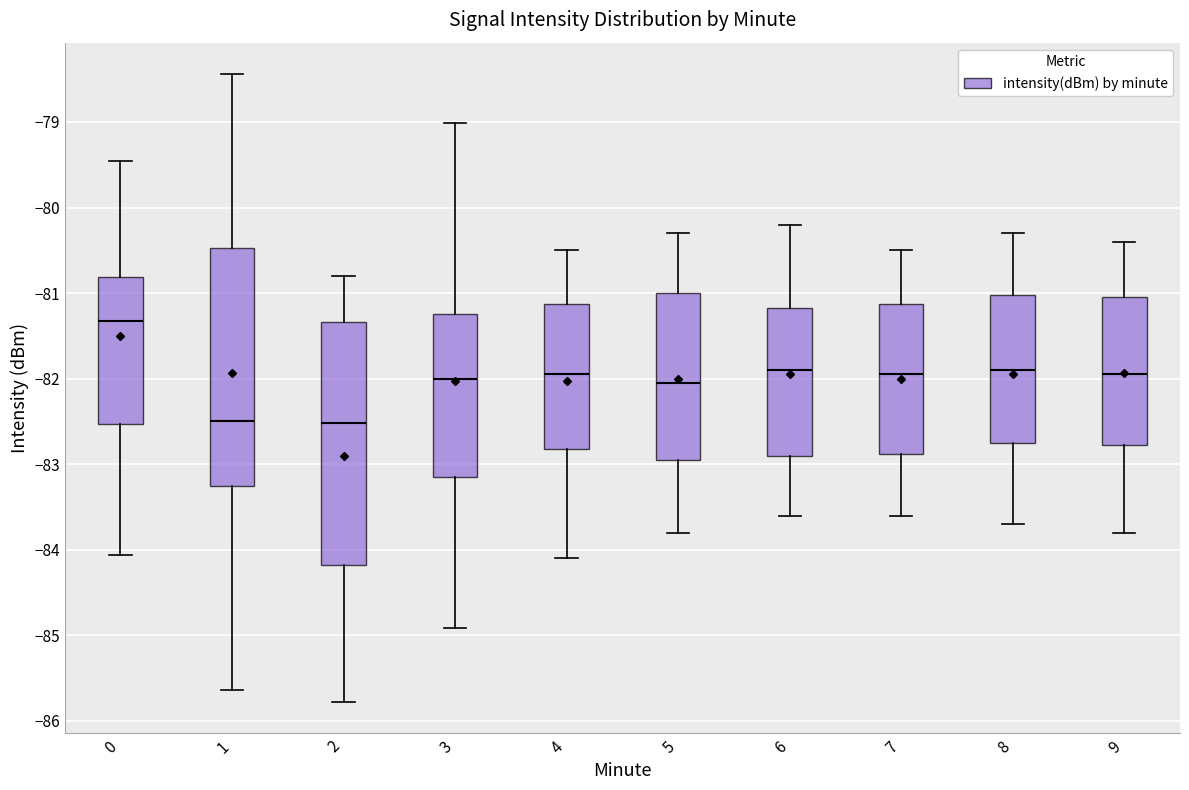

Where is the upper edge of the box at x = 9 on the y-axis? The values are not printed on the chart, so give them approximately, as read against the axis.

-81.0